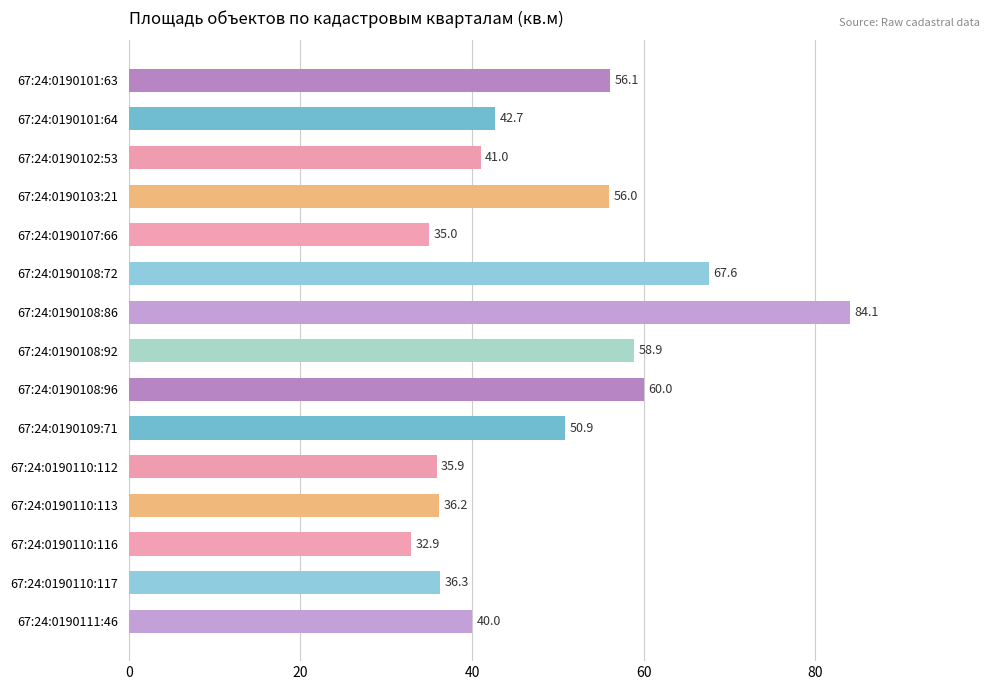

At which category does the chart reach its peak across all series?

67:24:0190108:86